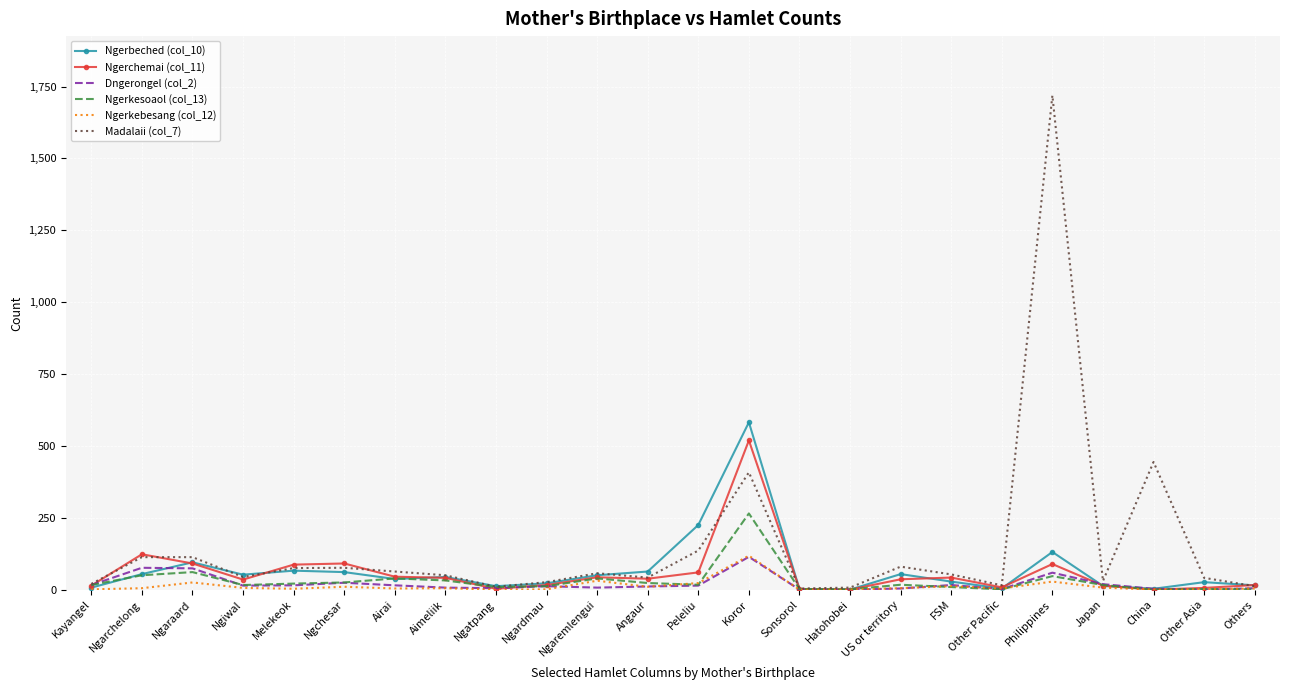

What is the maximum value shown in the chart?

1719